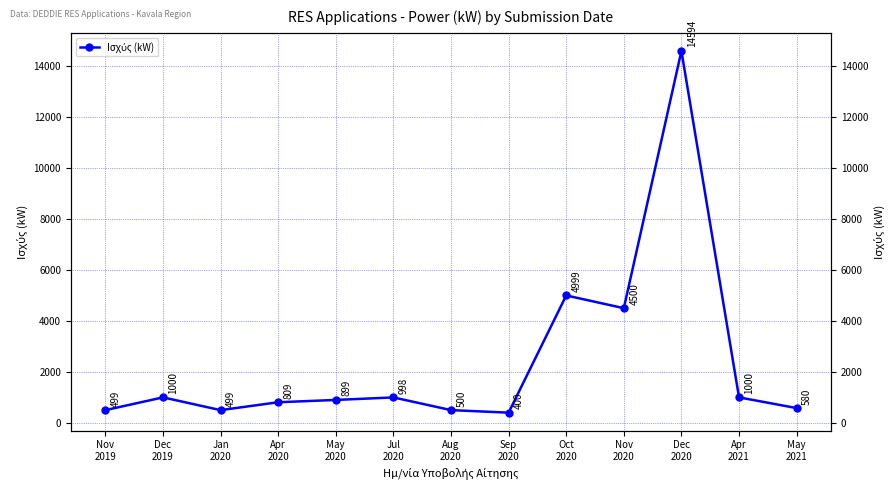

What is the maximum value shown in the chart?

14594.1